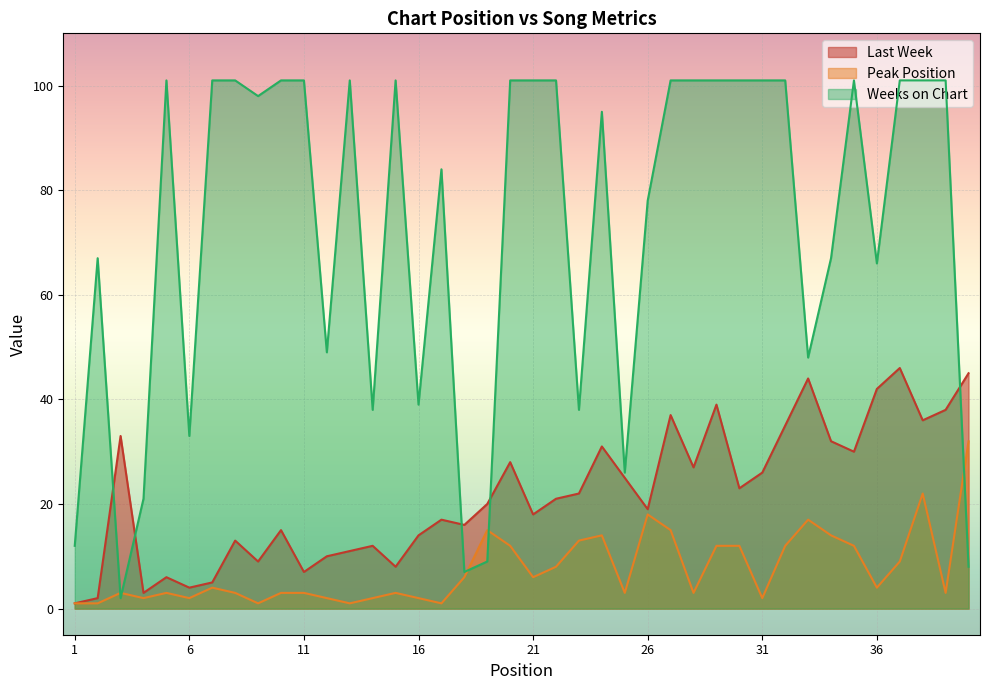

What is the minimum value for Last Week?

1